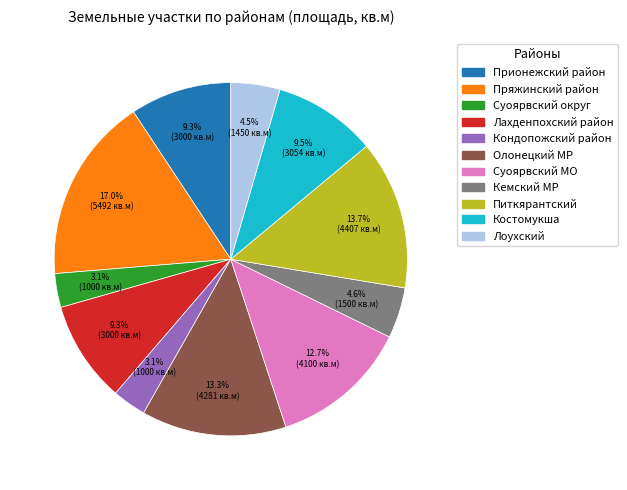

What is the ratio of the value at Олонецкий МР to the value at Питкярантский?

1.0